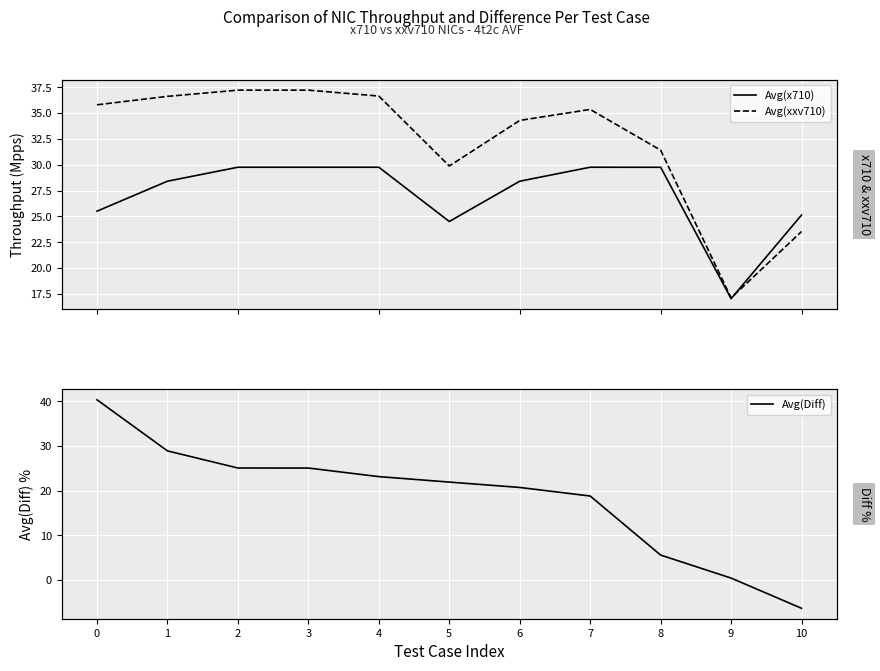

True or false: Avg(Diff) and Avg(xxv710) cross at least once.

True